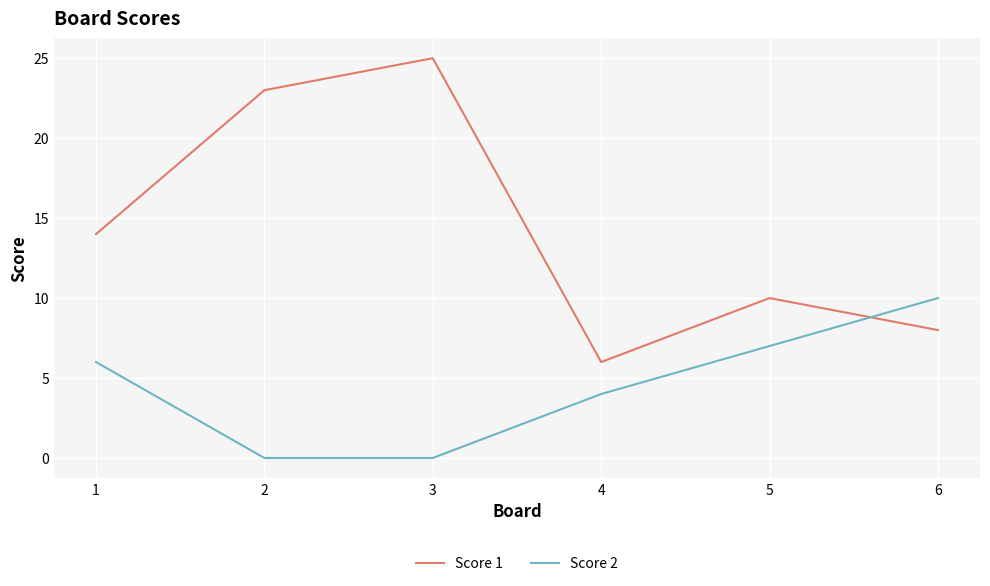

Rank the series at 2 from lowest to highest value.

Score 2, Score 1